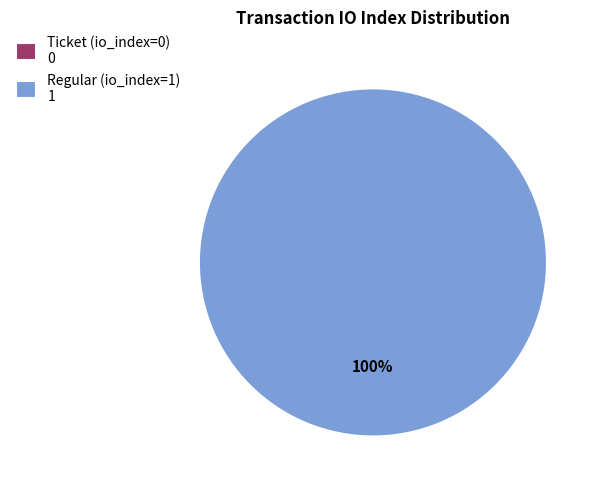

How much of the chart is everything except Ticket (io_index=0)?

100.0%